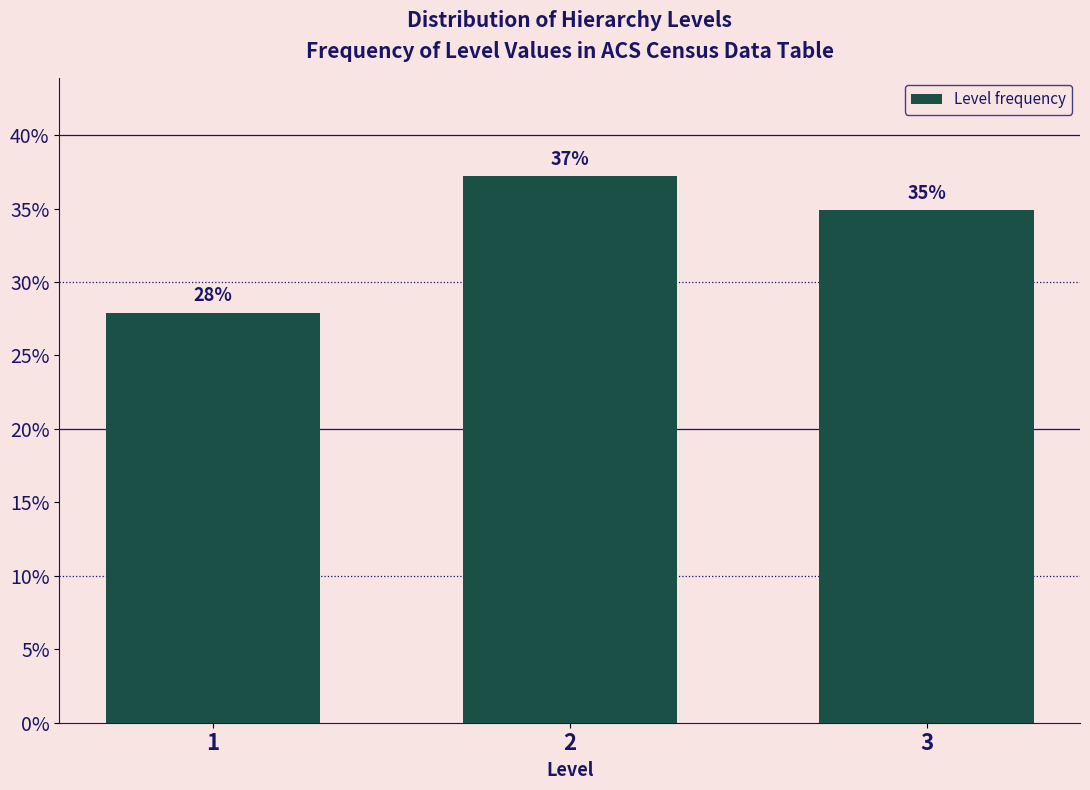

True or false: the data shows 37.2 at 2.

True